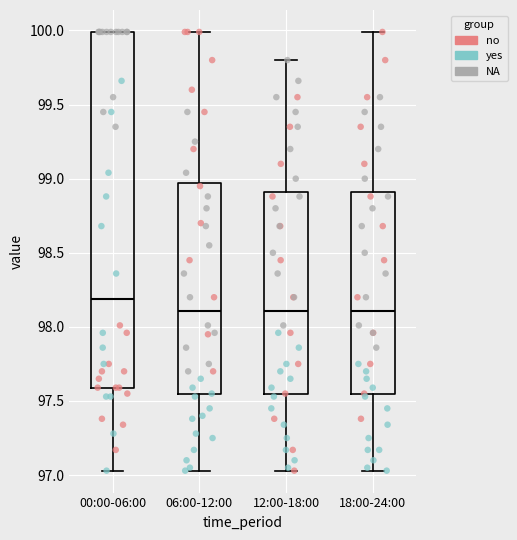

Reading left to right, read every box against the y-axis: the position of its median line, the range the box covers, and the ends of its whiskers. The values are not printed on the chart, so give them approximately, as read against the axis.

00:00-06:00: median 98.20, box 97.60 to 100.00, whiskers 97.05 to 100.00
06:00-12:00: median 98.10, box 97.55 to 98.95, whiskers 97.05 to 100.00
12:00-18:00: median 98.10, box 97.55 to 98.90, whiskers 97.05 to 99.80
18:00-24:00: median 98.10, box 97.55 to 98.90, whiskers 97.05 to 100.00